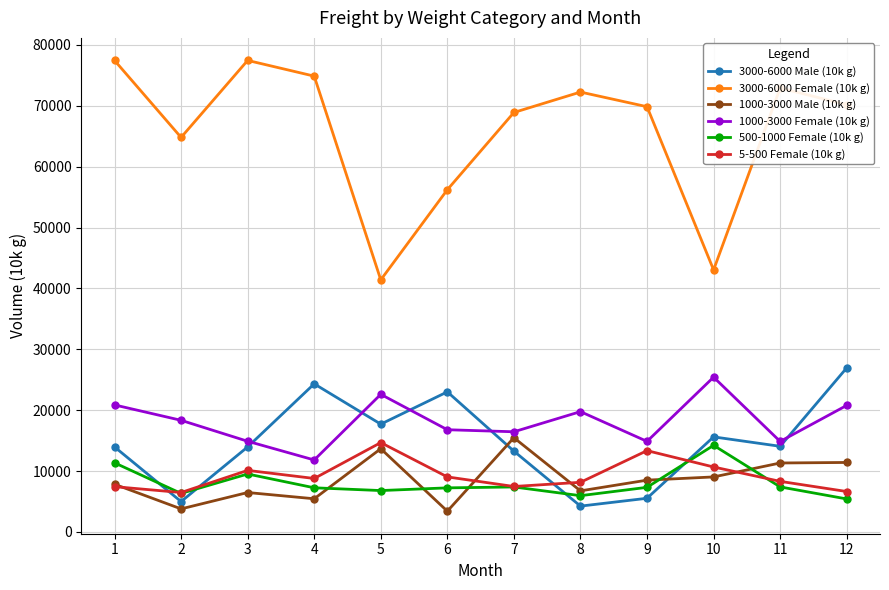

How many lines are shown in the chart?

6